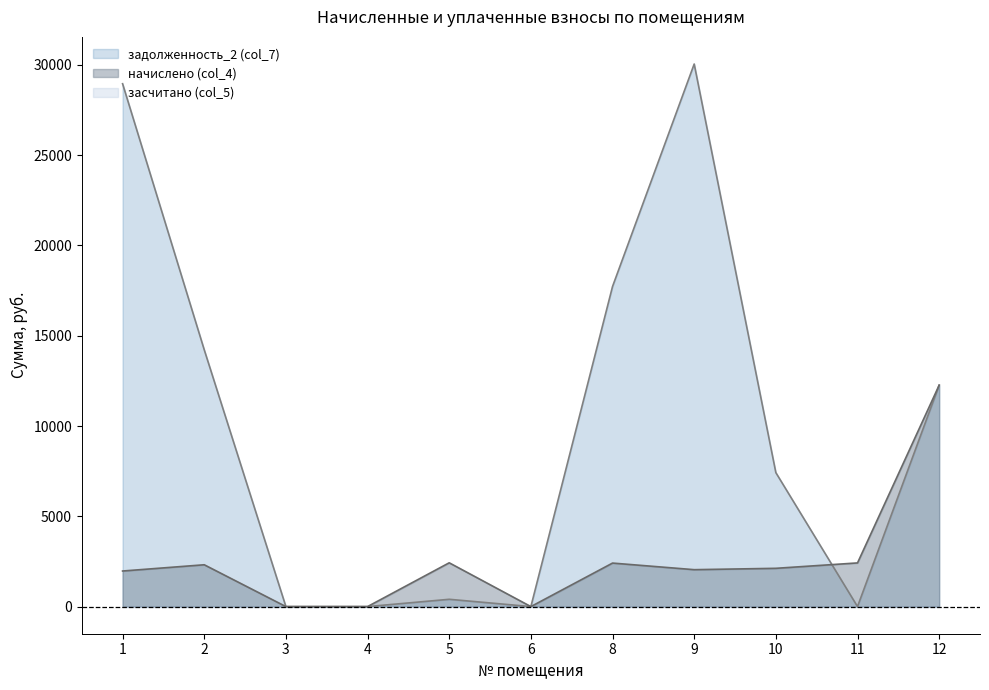

How many times do начислено (col_4) and задолженность_2 (col_7) cross each other?

1